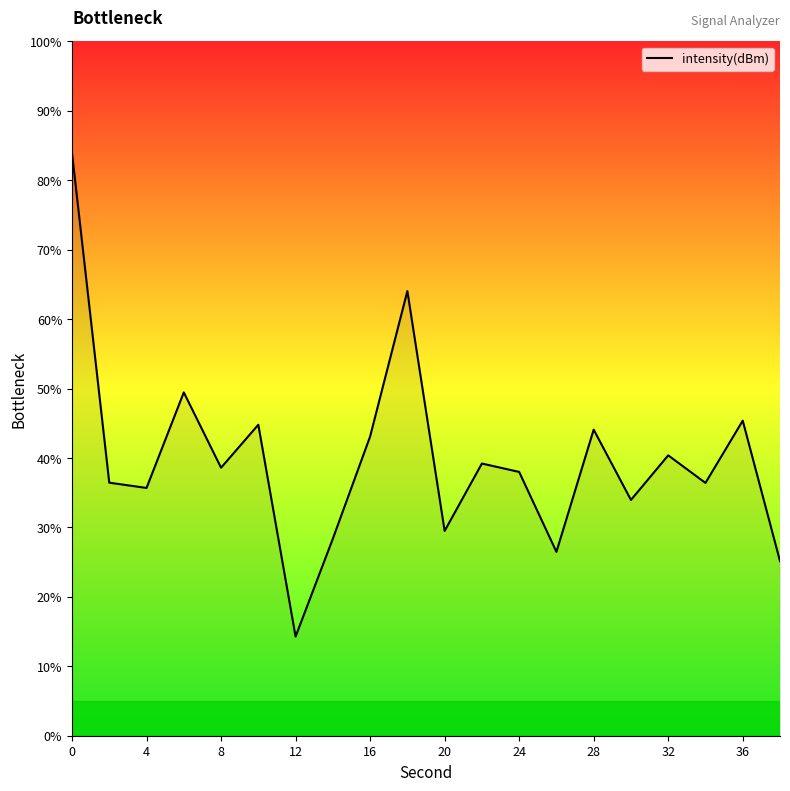

Reading right to left, list all the values displayed in this chart.

25.1	45.4	36.4	40.4	34.0	44.1	26.5	38.0	39.2	29.5	64.0	43.1	28.4	14.3	44.8	38.6	49.4	35.7	36.4	83.9